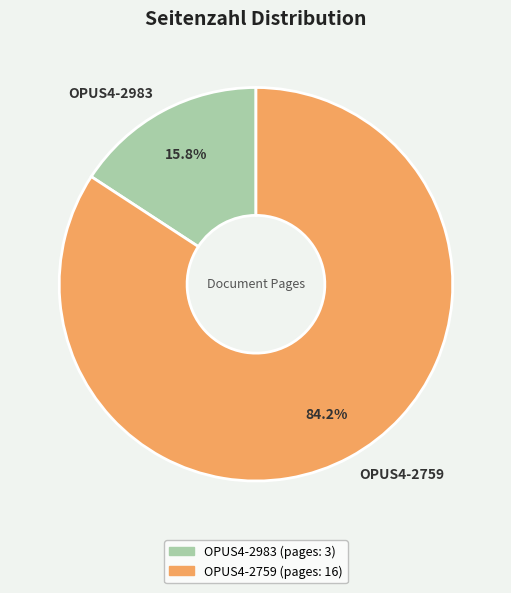

Is OPUS4-2759 the majority of the pie?

Yes